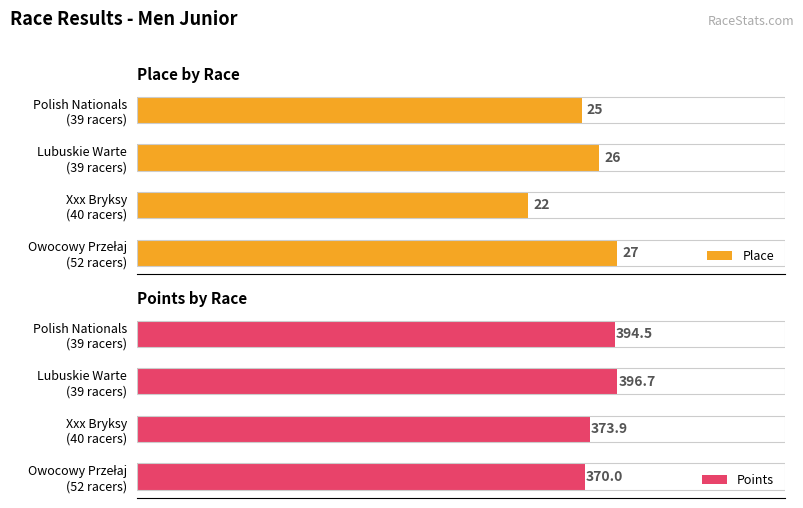

Between Xxx Bryksy (40 racers) and Polish Nationals (39 racers), which series saw the biggest shift?

Points